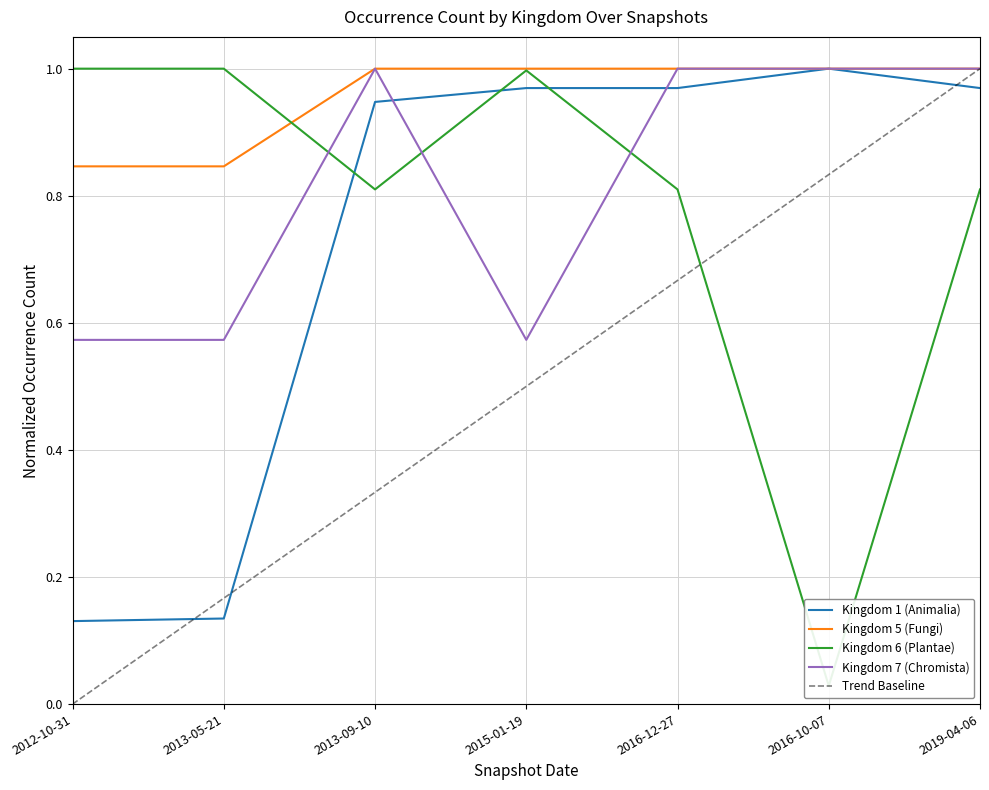

What is the maximum value shown in the chart?

1.0